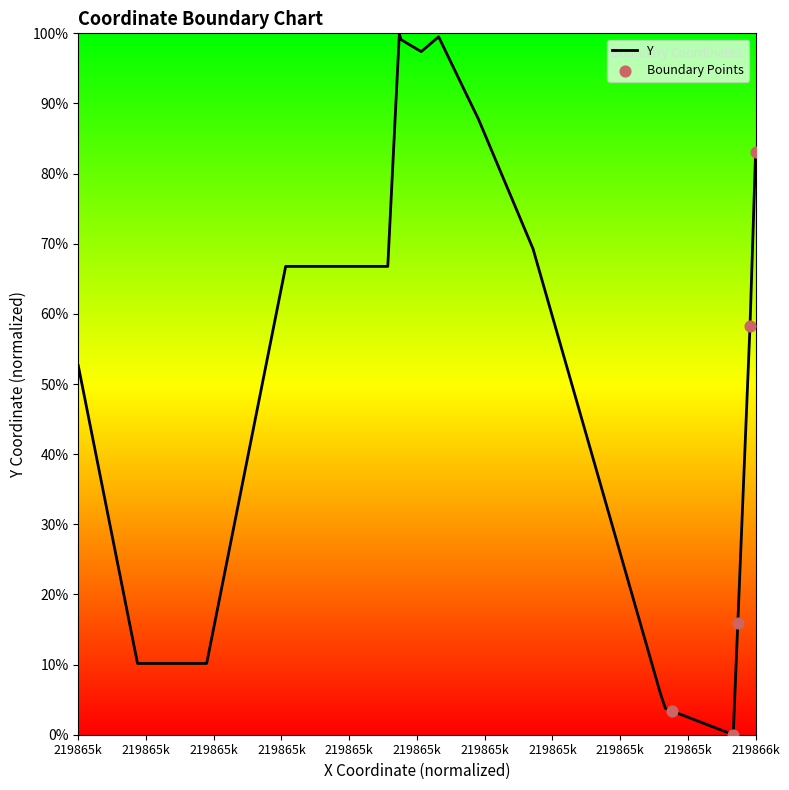

What is the maximum value shown in the chart?

100.0